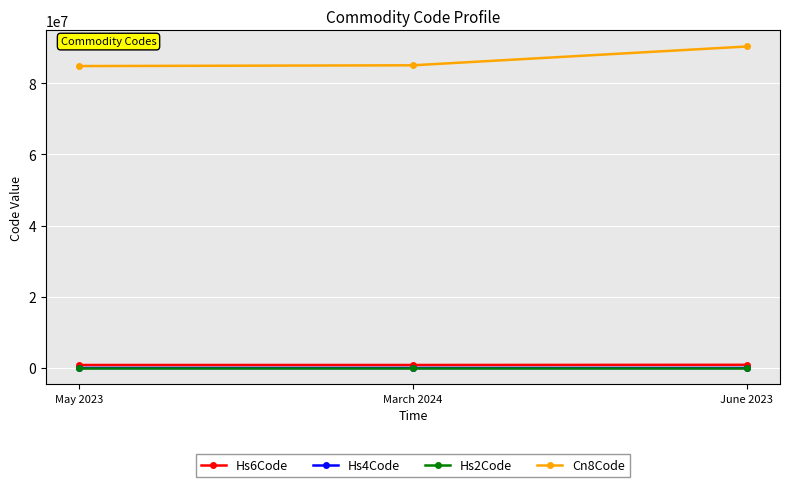

What is the label of the 1st point from the left?

May 2023